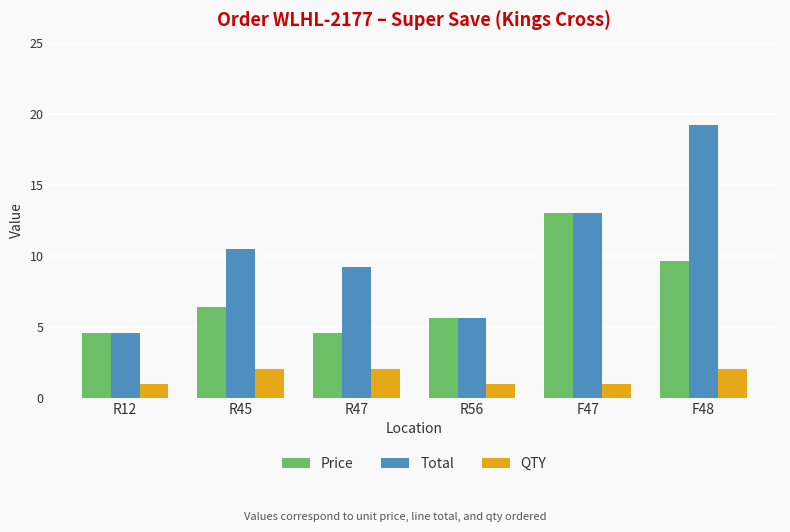

Is it true that QTY equals 2.0 at R45?

True